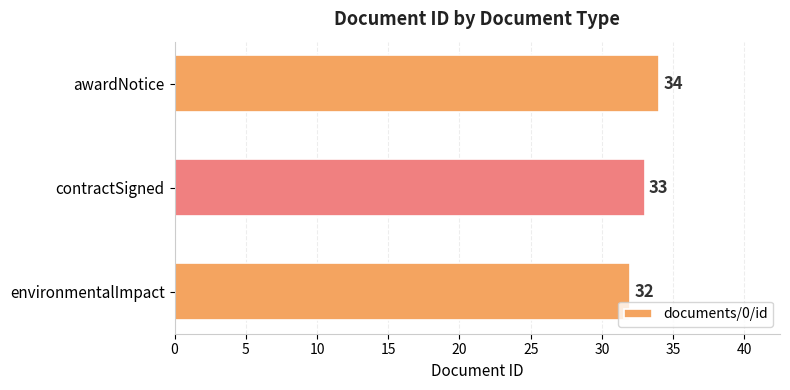

What is the sum of all values?

99